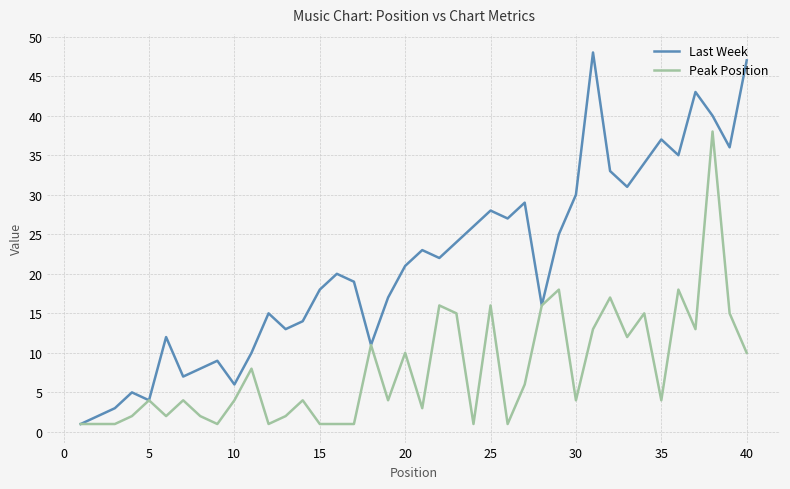

What is the sum of all Peak Position values?

316